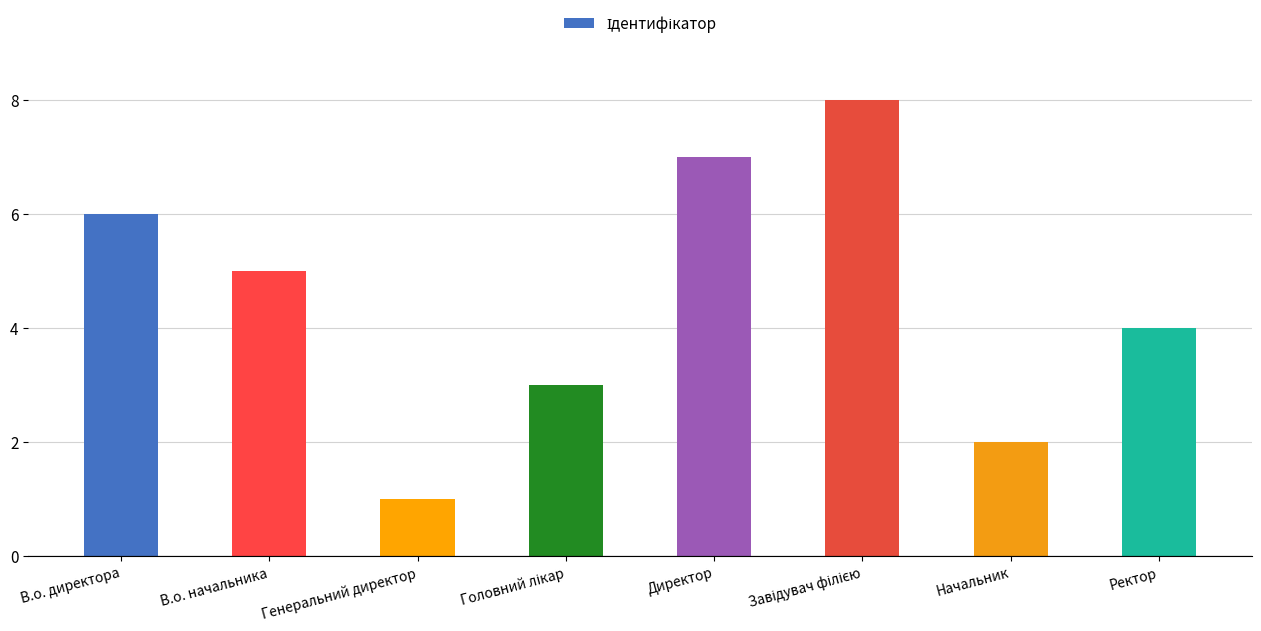

Are the bars grouped side by side (vs. stacked)?

No